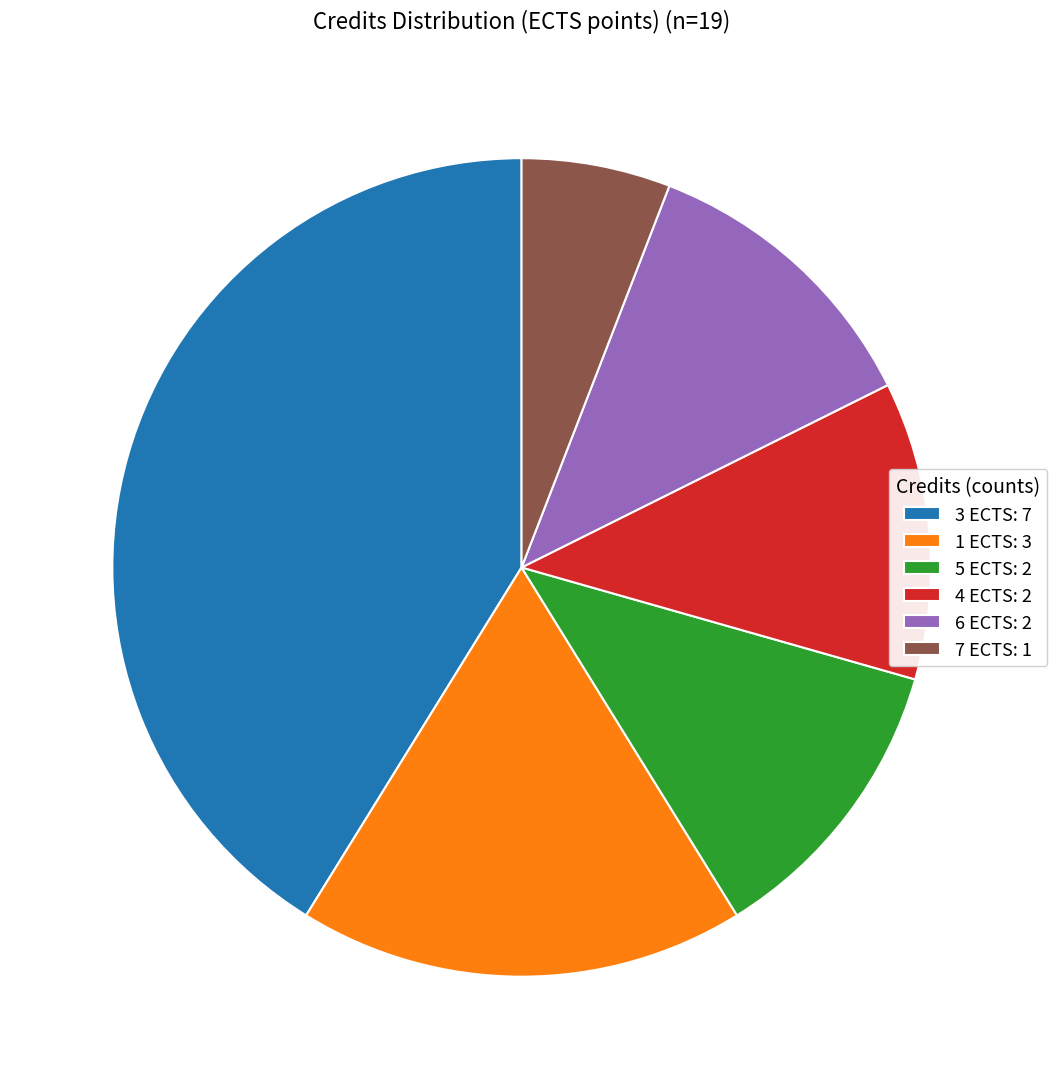

The 7 ECTS: 1 slice represents 1% of the pie. True or false?

False